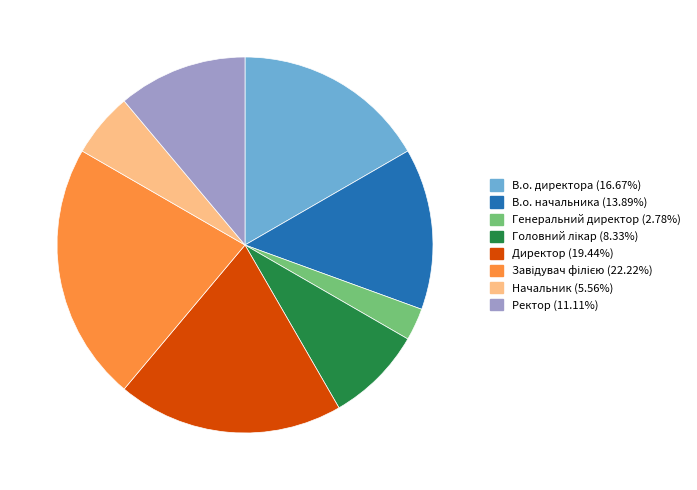

Do Генеральний директор and Директор together represent more than half of the pie?

No